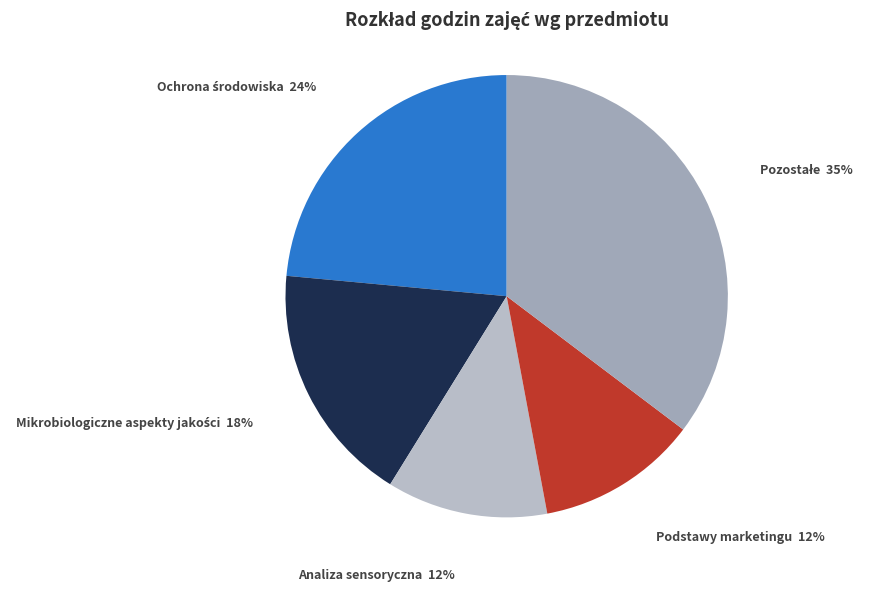

To the nearest percent, what is the average slice percentage?

20%